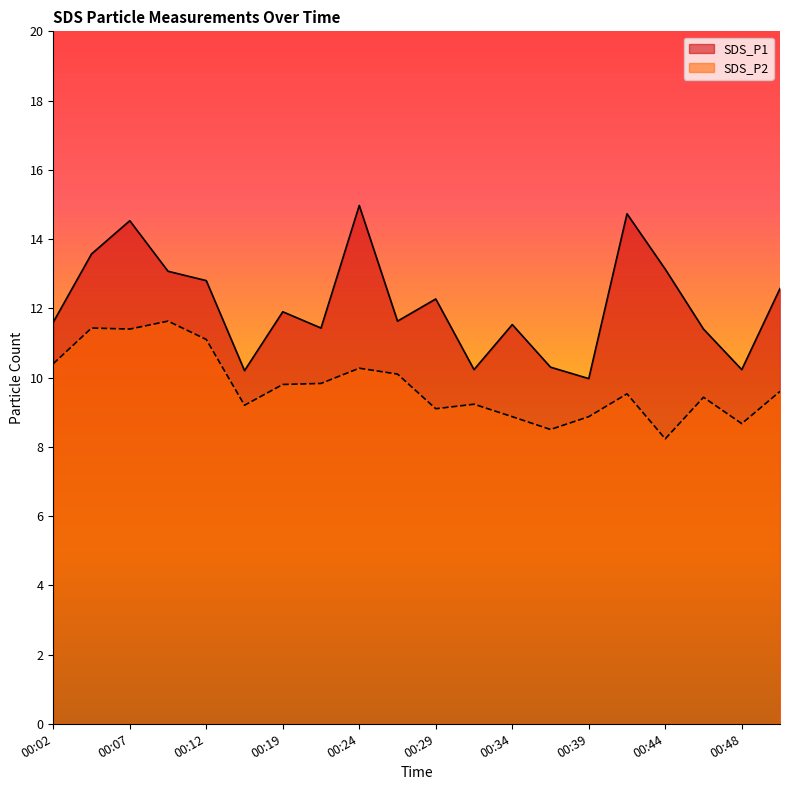

Is the value of SDS_P2 at 00:17 greater than the value of SDS_P1 at 00:22?

No